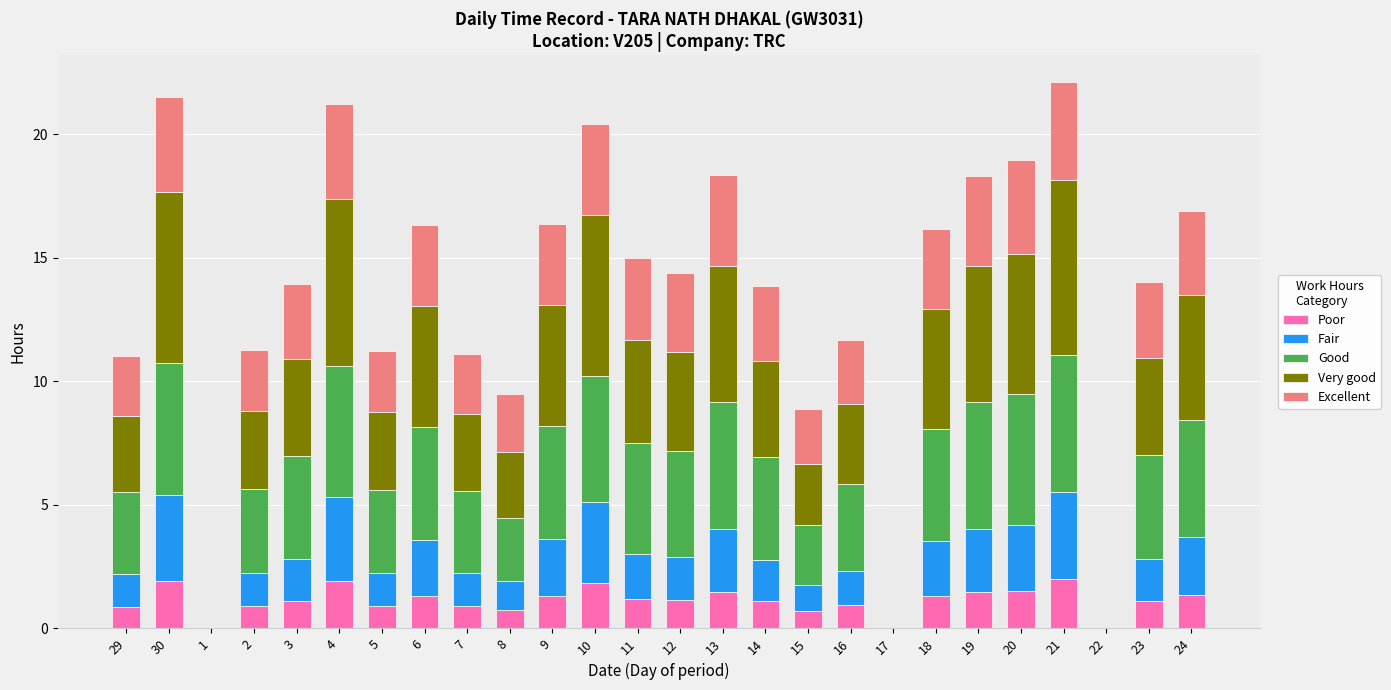

What is the total value across all series at 23?

14.0